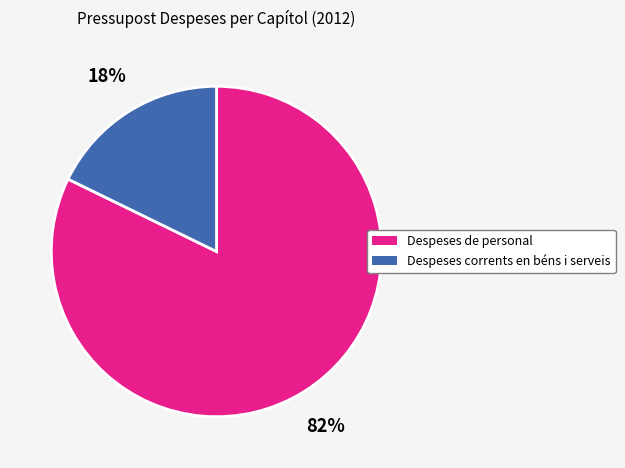

How many slices are in this pie chart?

2